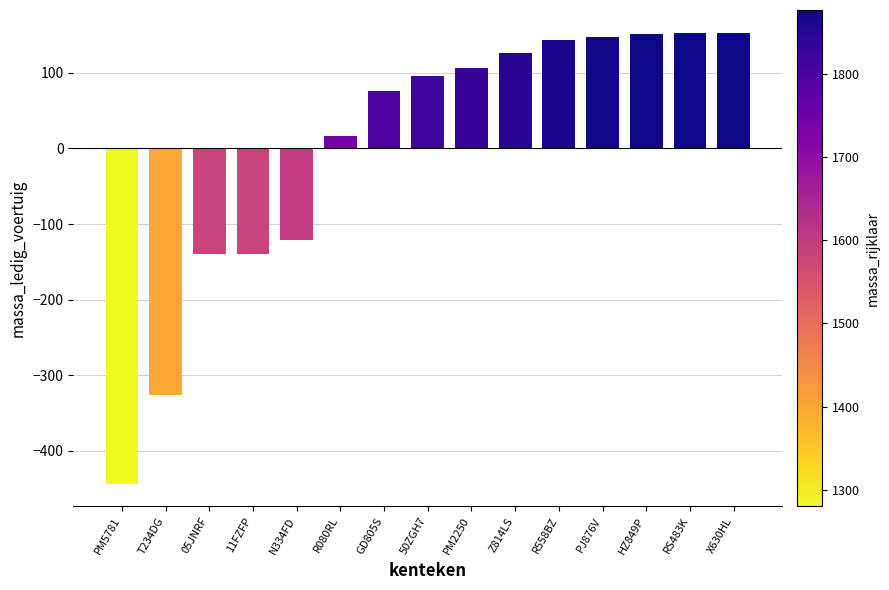

The value at T234DG is -326.6. True or false?

True